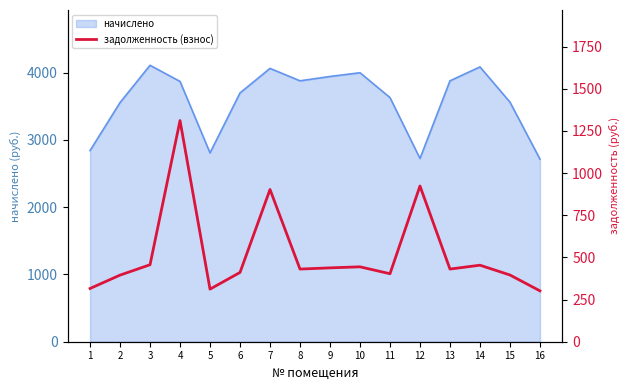

How many data points are less than 430?

7